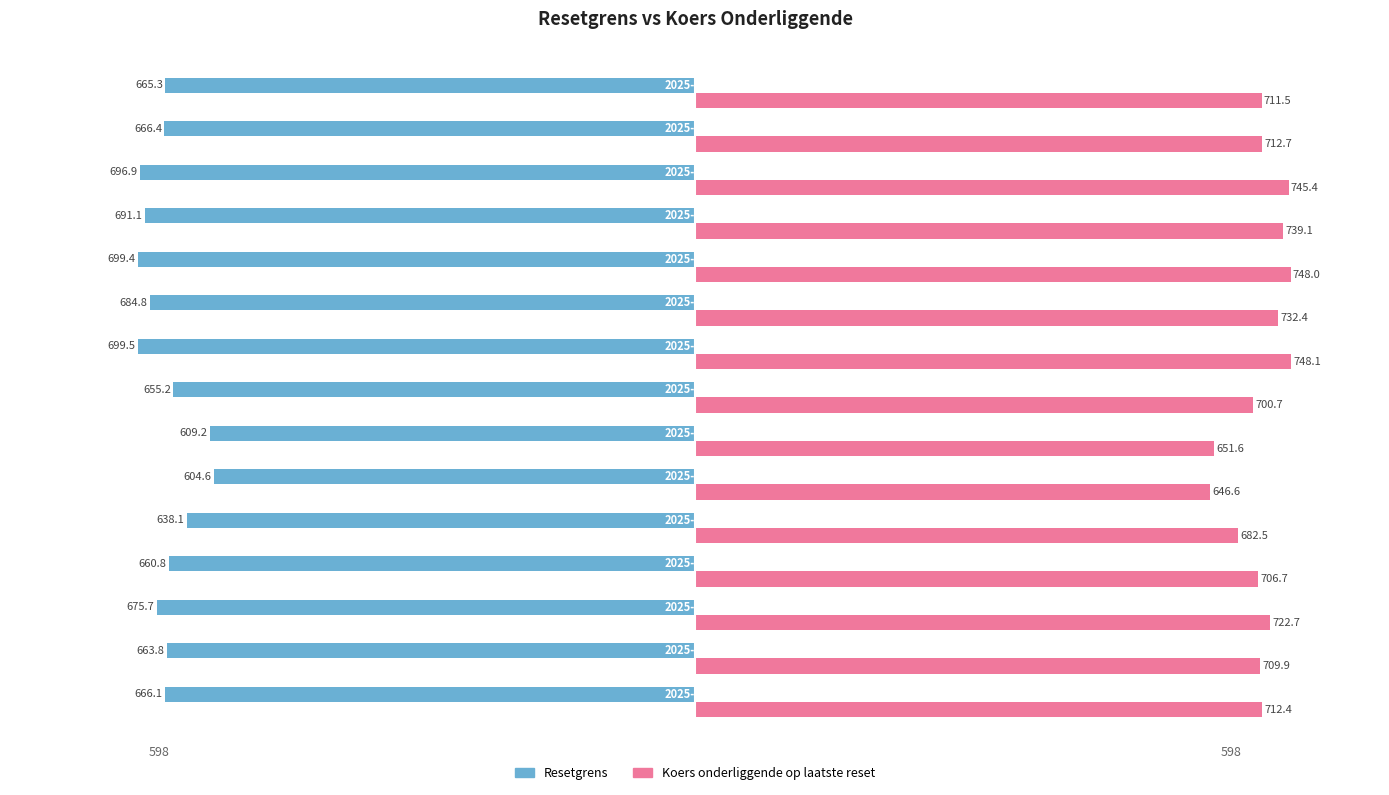

Which series has the largest range (max minus min)?

Koers onderliggende op laatste reset